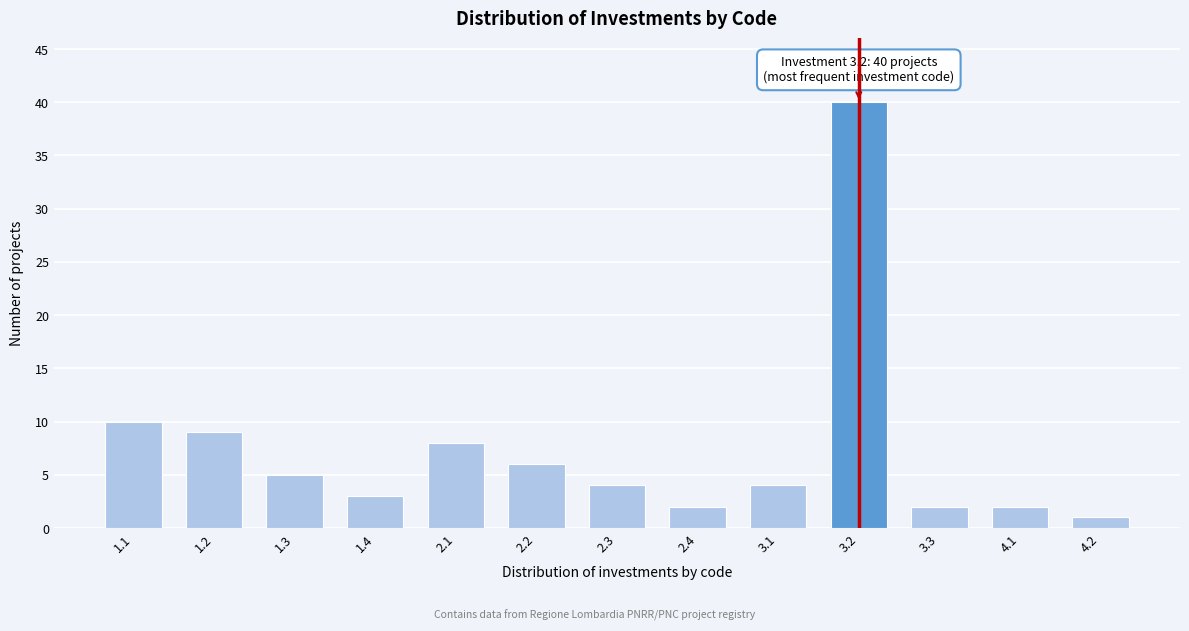

Reading left to right, list all the values displayed in this chart.

10	9	5	3	8	6	4	2	4	40	2	2	1